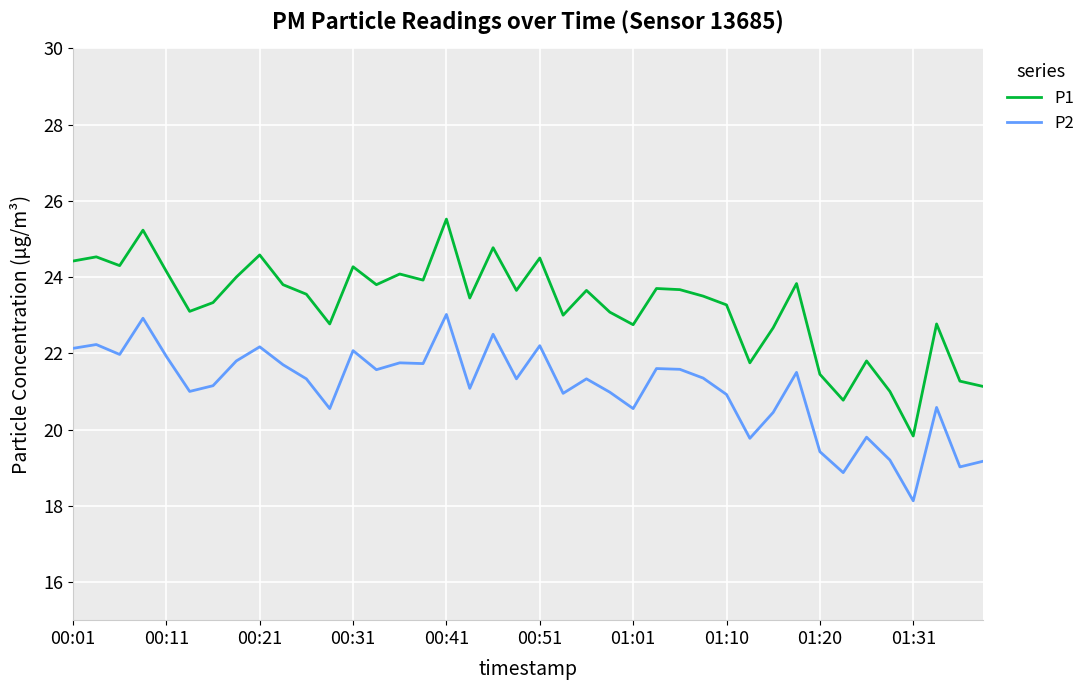

What are all the series names shown in the legend?

P1, P2